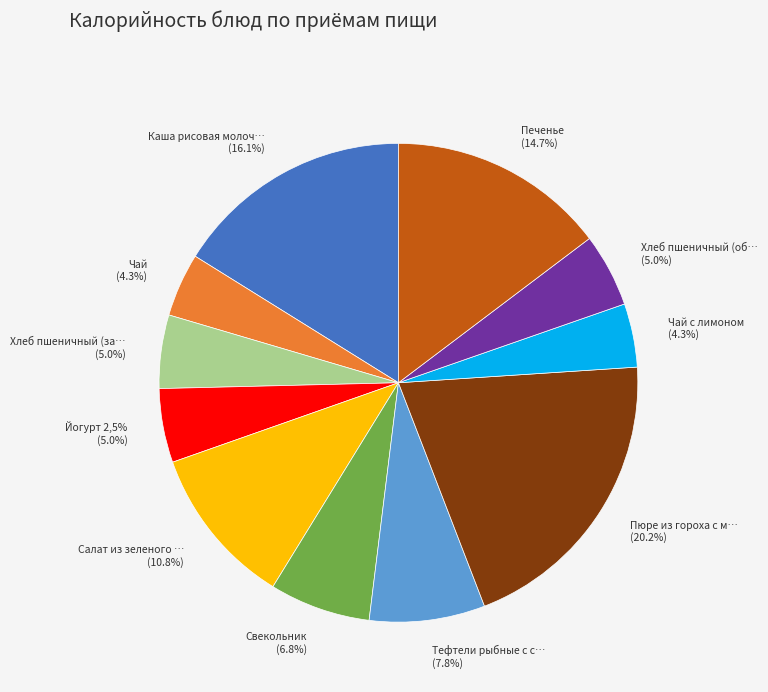

How many slices are in this pie chart?

11